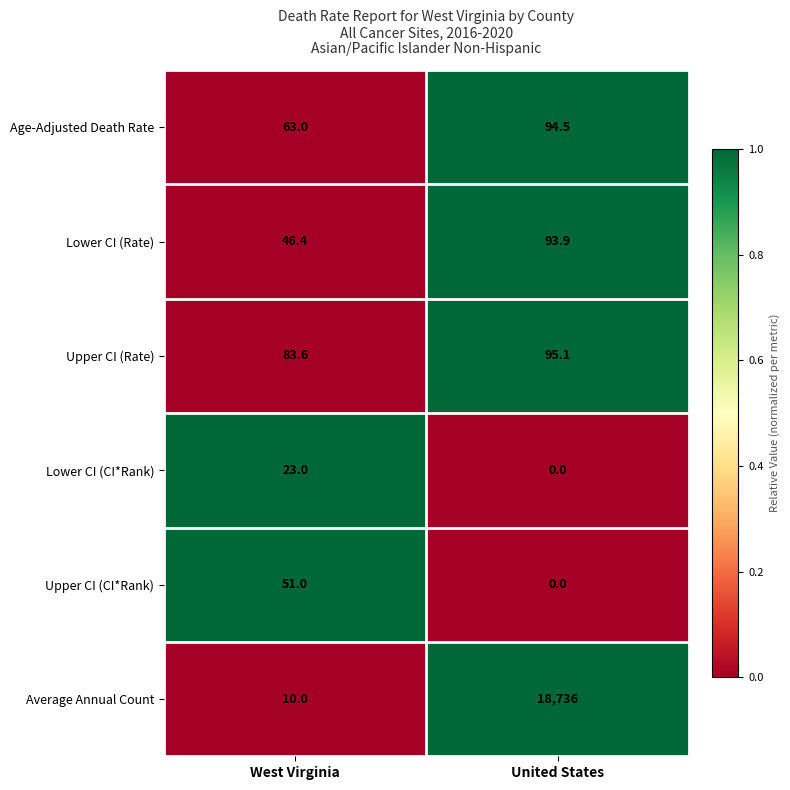

What is the difference between the Lower CI (Rate) values at United States and West Virginia?

47.5